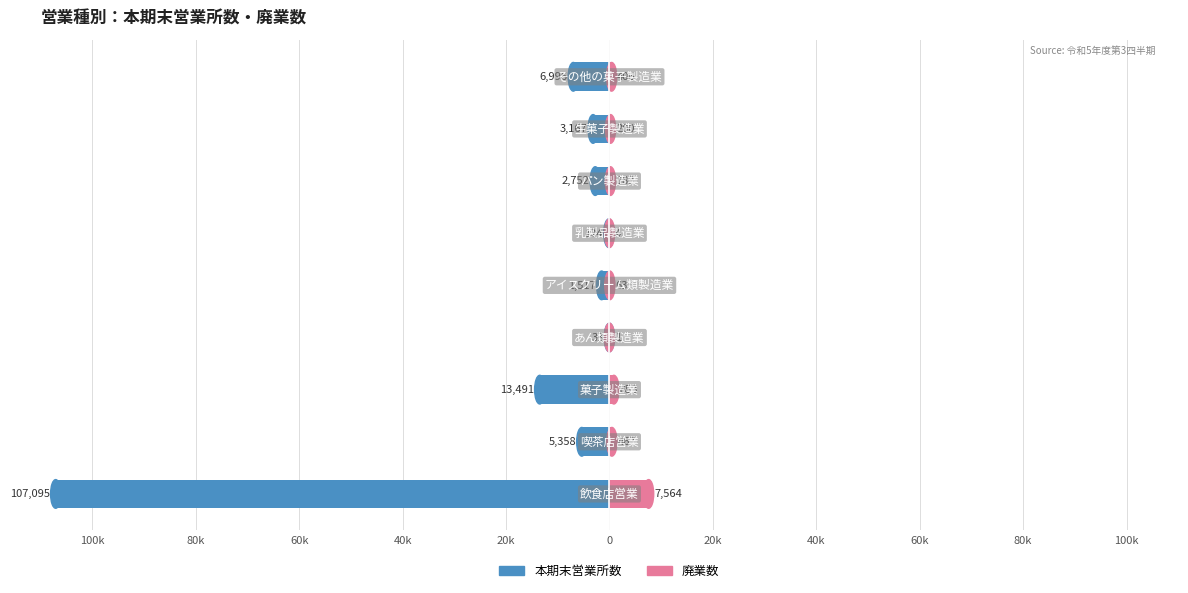

What is the smallest value displayed?

-107095